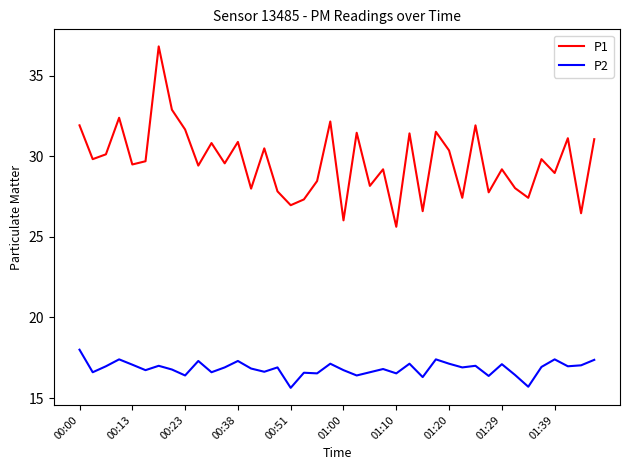

Which series has the widest spread of values?

P1